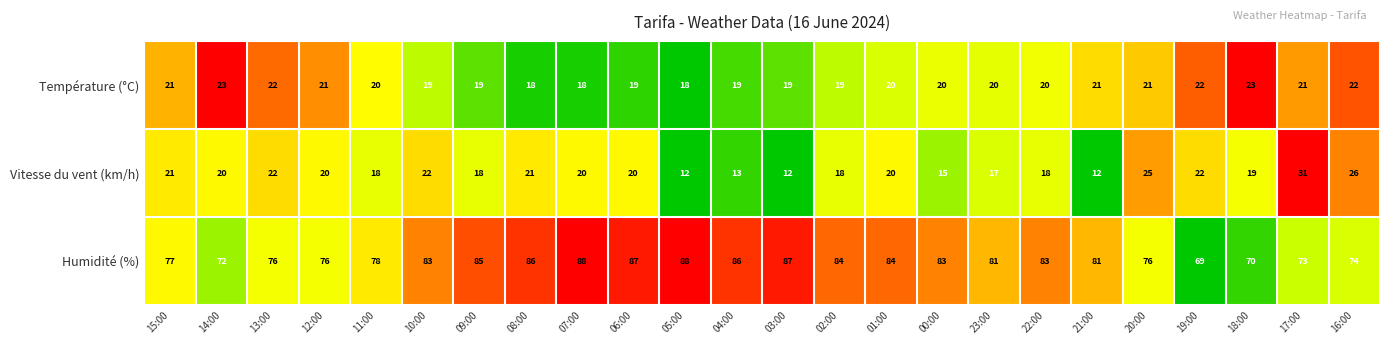

Which category has the highest value in the Vitesse du vent (km/h) series?

17:00